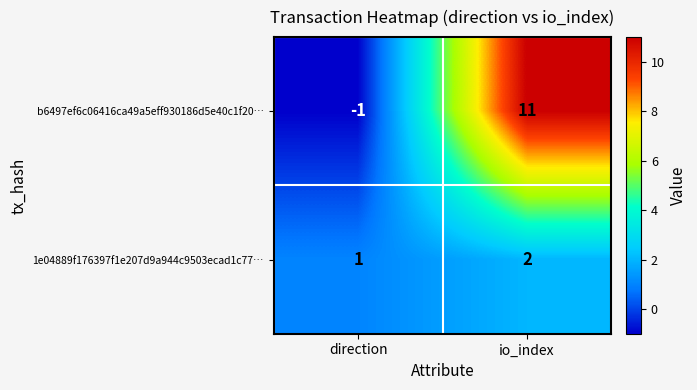

The 1e04889f176397f1e207d9a944c9503ecad1c77… series shows 2 at io_index. True or false?

True